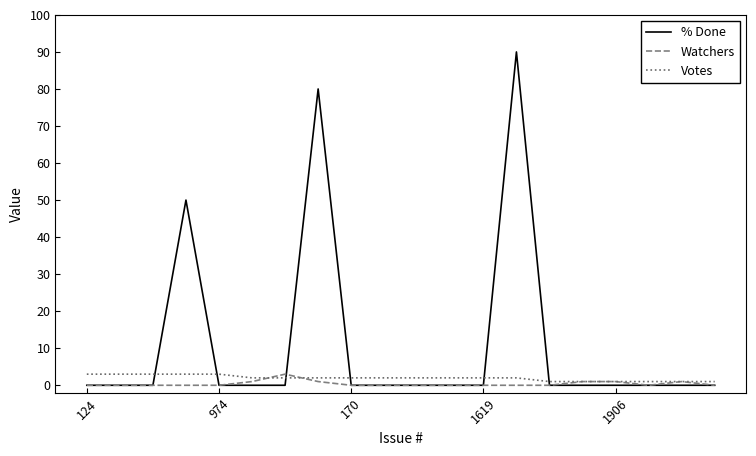

What is the maximum value shown in the chart?

90